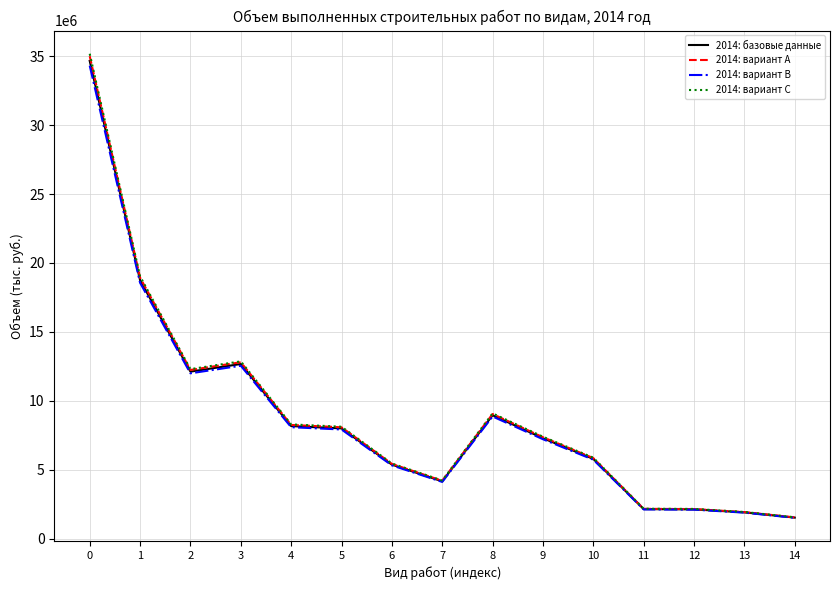

The 2014: вариант B series shows 10597844.4 at 5. True or false?

False